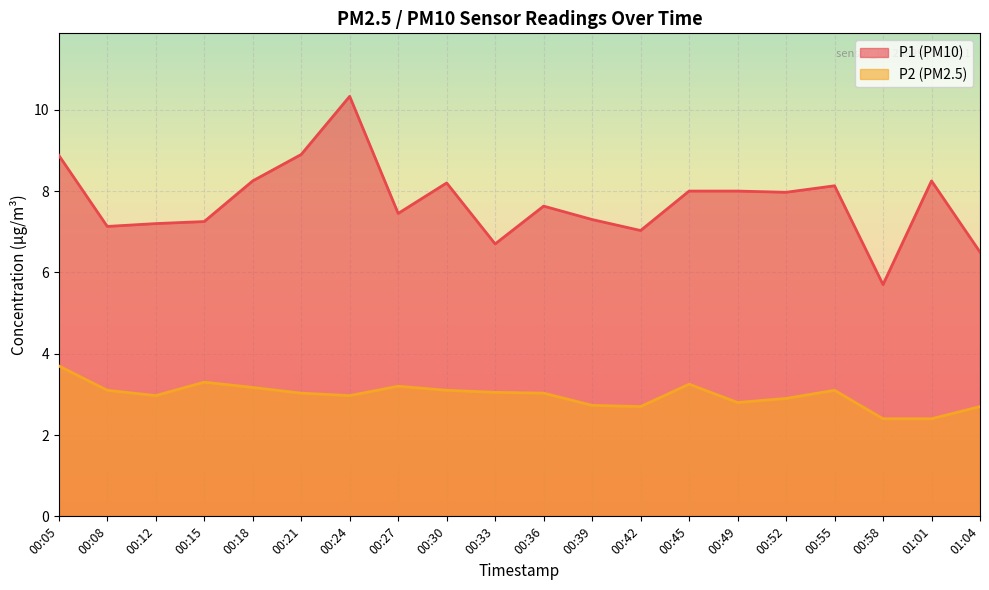

What is the label of the 20th point from the left?

01:04